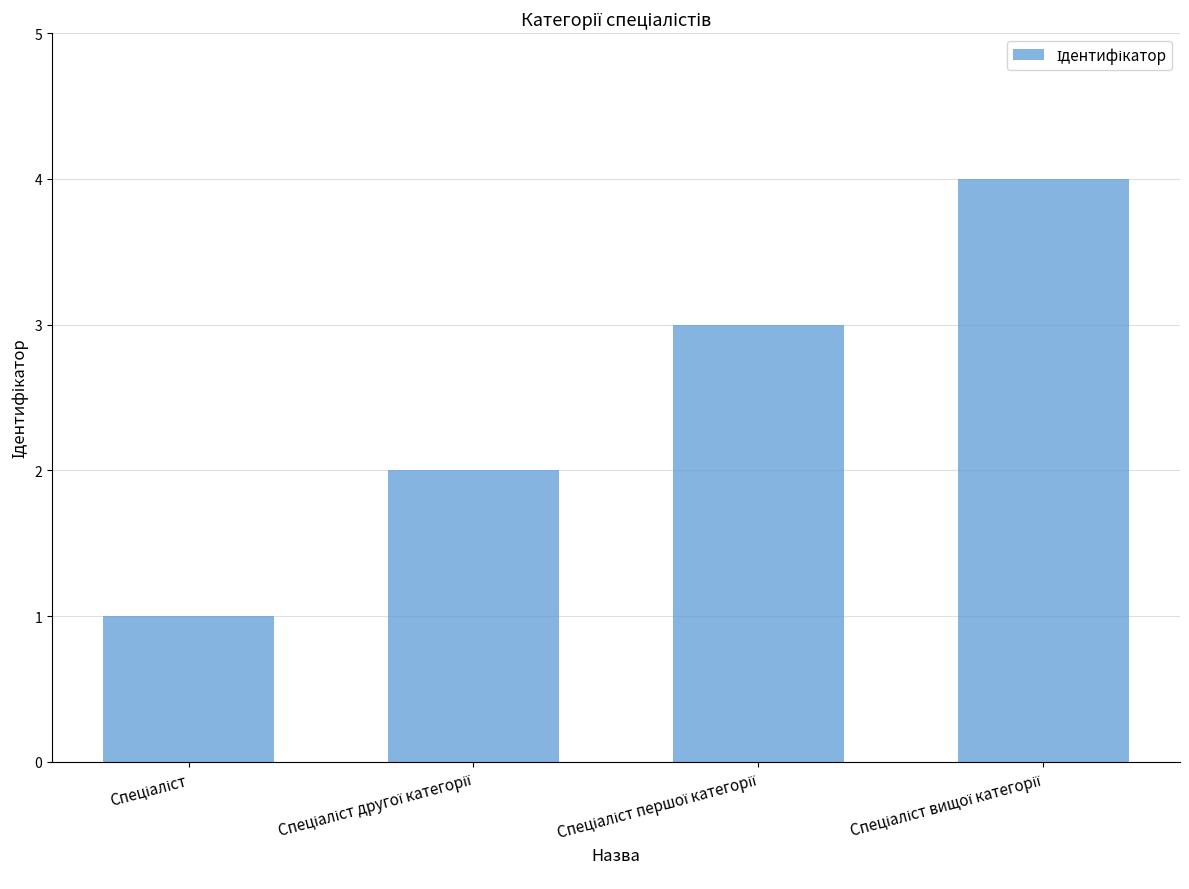

Reading left to right, list all the values displayed in this chart.

1	2	3	4